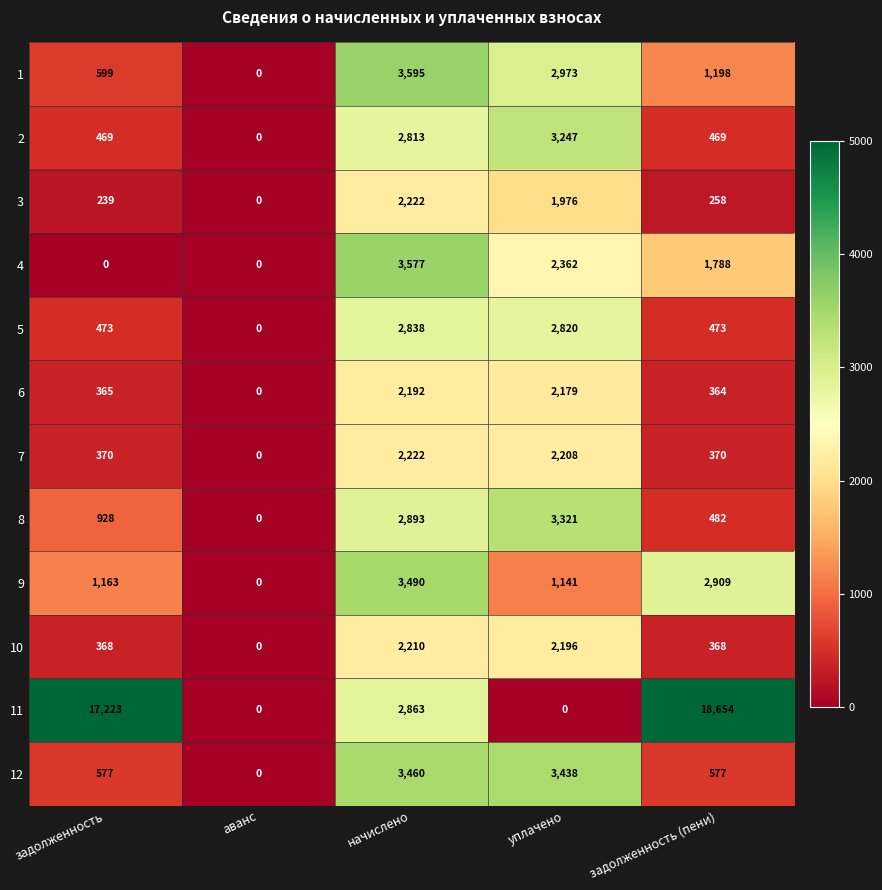

Which series has the widest spread of values?

11